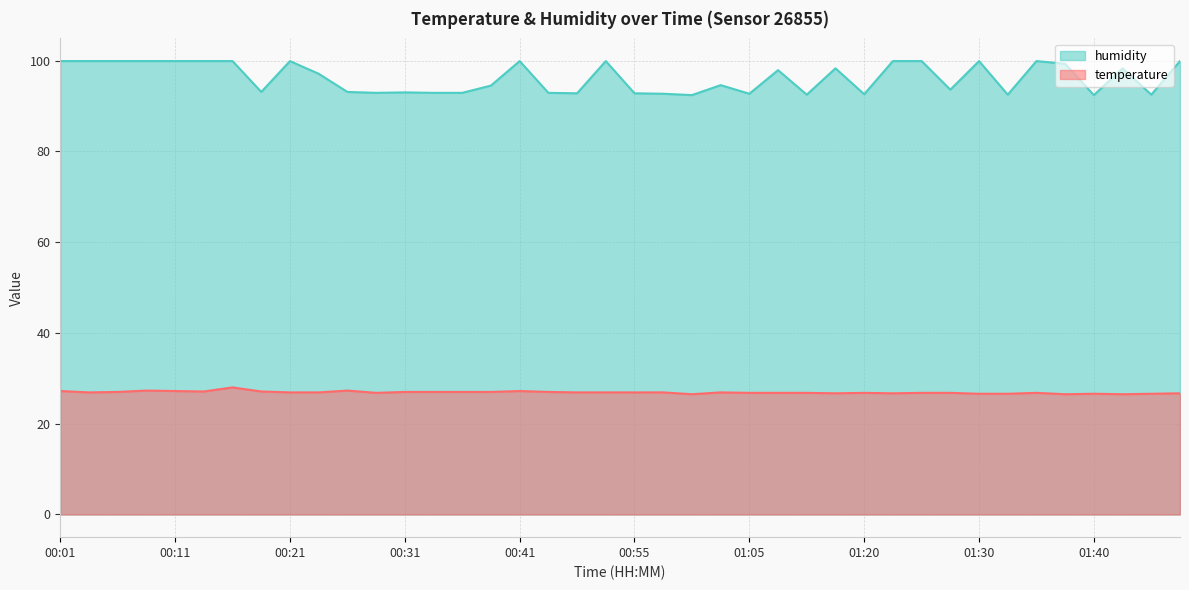

Is the value of temperature at 00:09 greater than the value of humidity at 01:25?

No